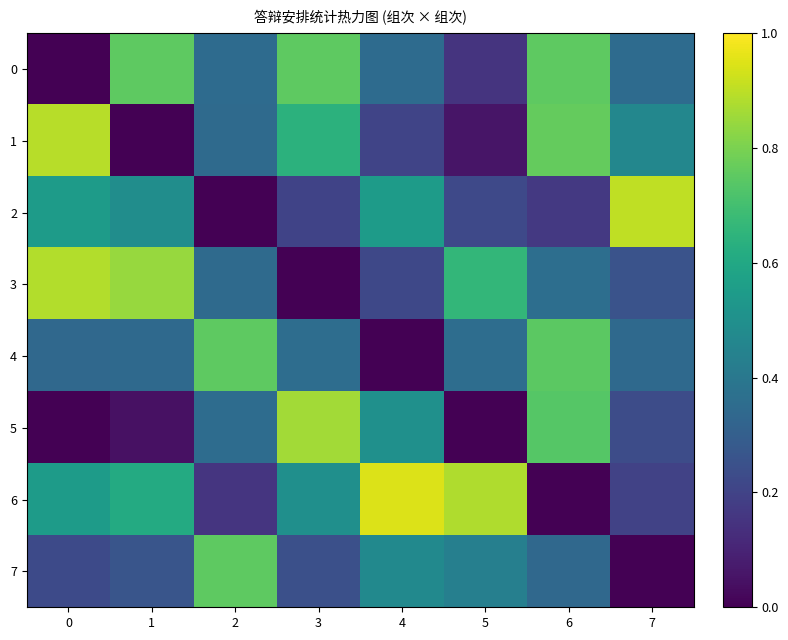

At how many categories does at least one series exceed 0?

8